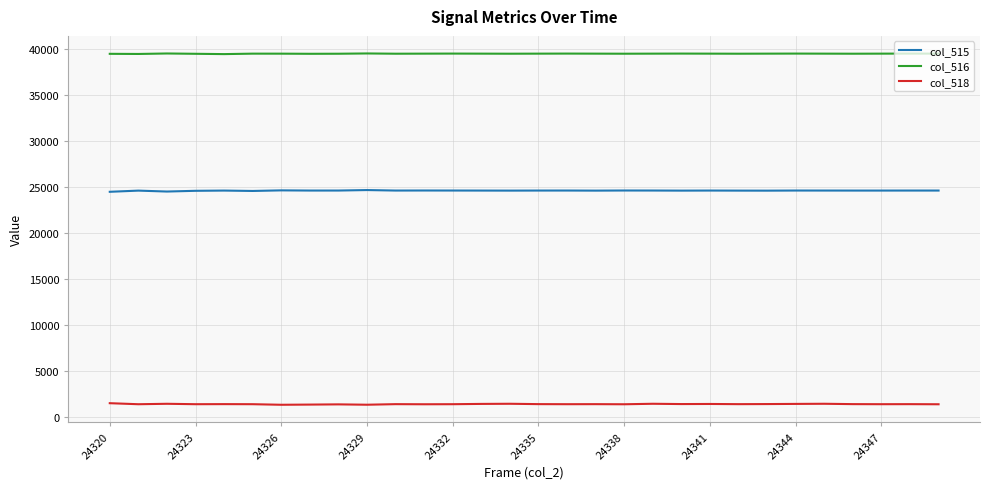

Does the chart have visible grid lines?

Yes